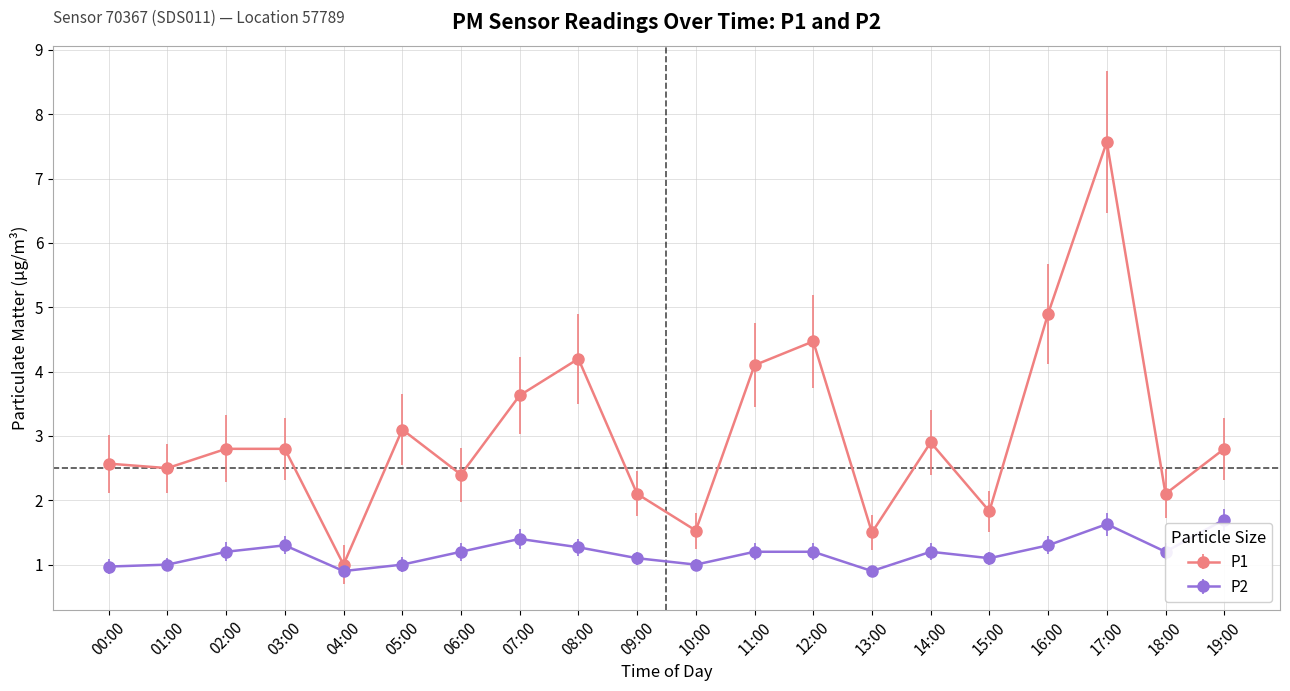

At which label does P1 reach its peak?

17:00